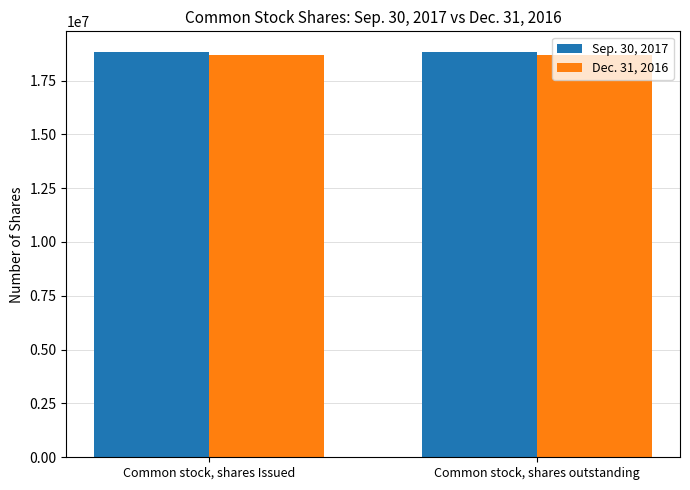

Reading left to right, transcribe all the data shown in this chart.

Sep. 30, 2017: 18842726	18842726
Dec. 31, 2016: 18687987	18687987